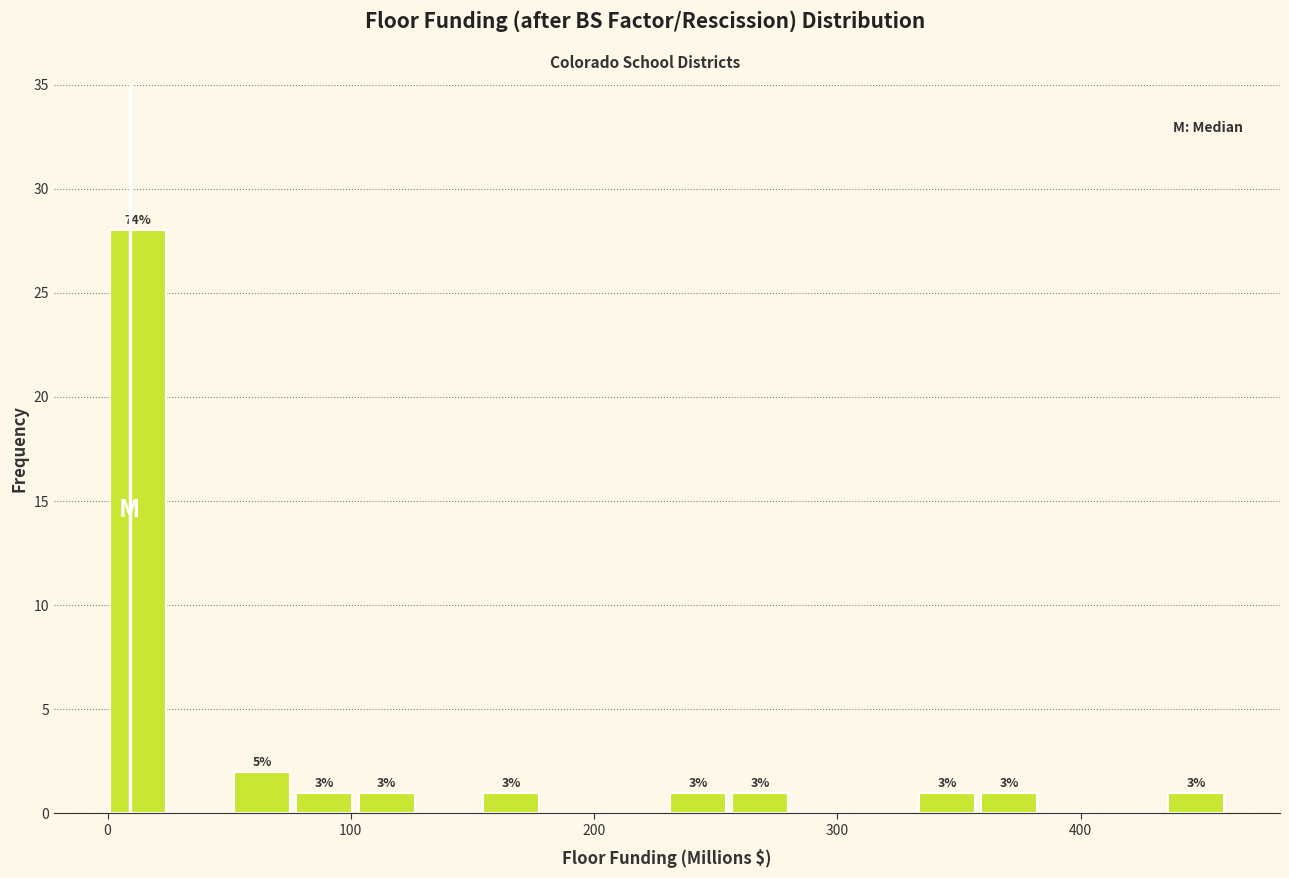

Read against the x-axis, roughly where is the centre of the tallest bar?

10